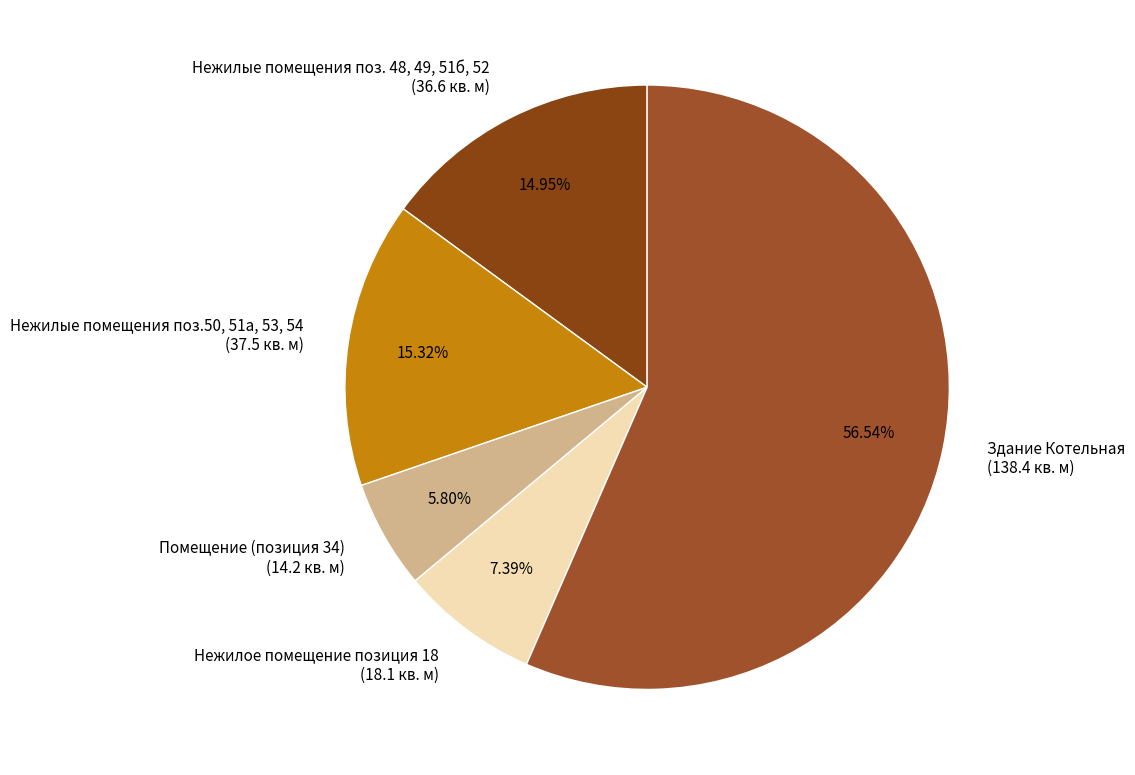

Count the number of slices in the pie.

5